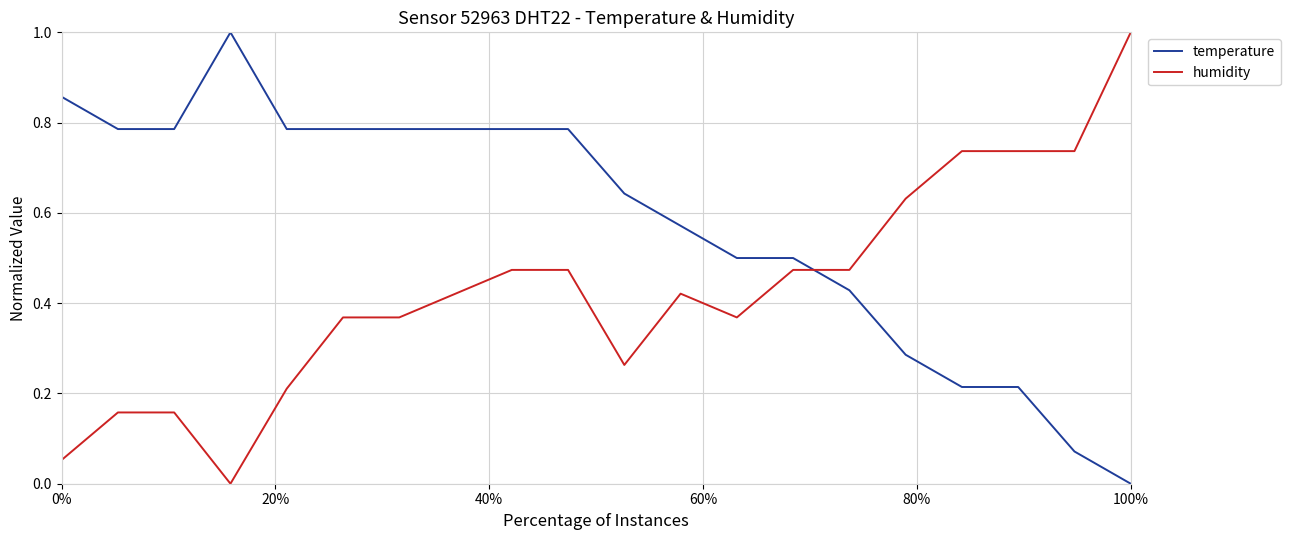

After their last crossing, which series has the higher values: temperature or humidity?

humidity